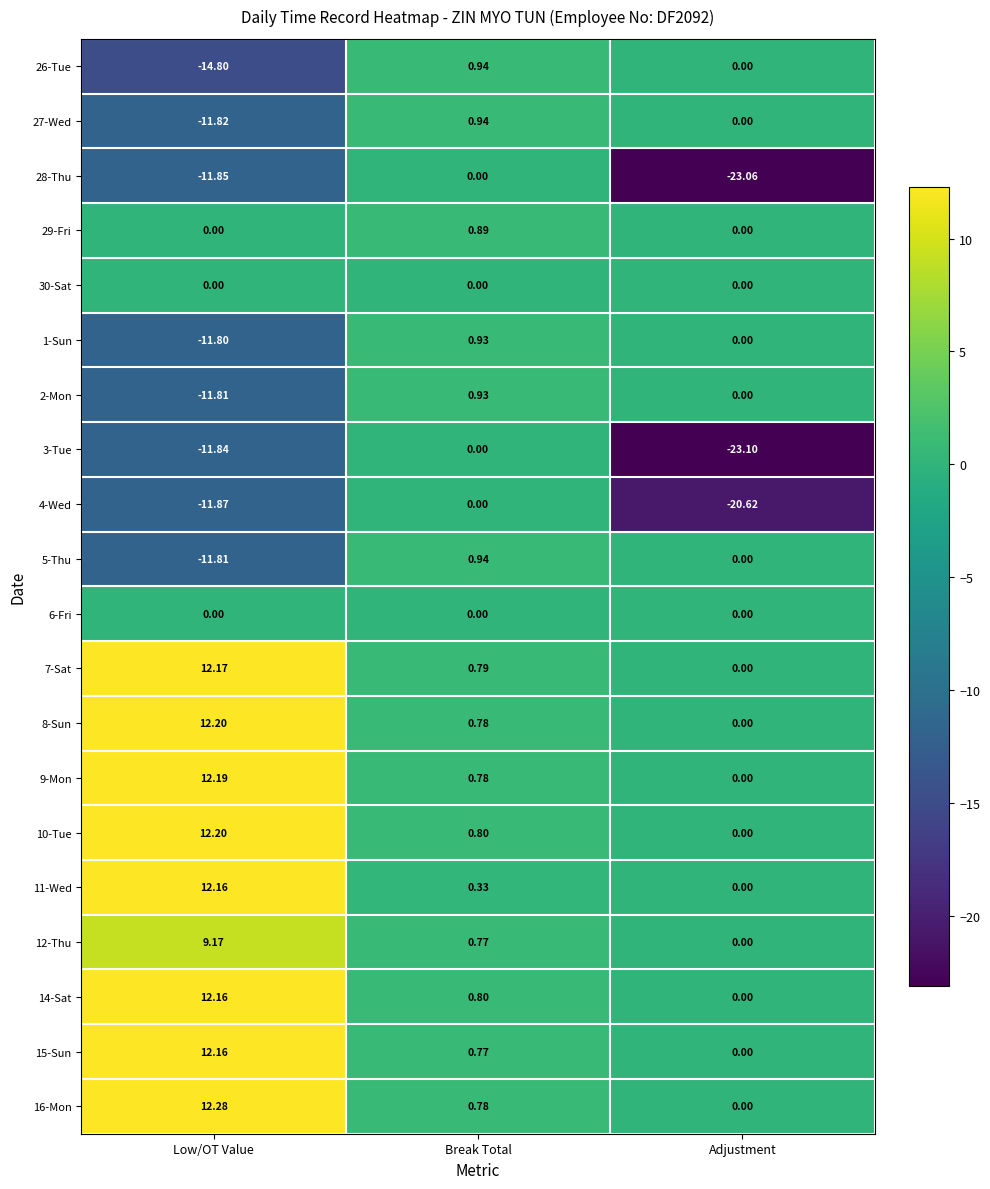

At which category is the sum across all series the highest?

Break Total